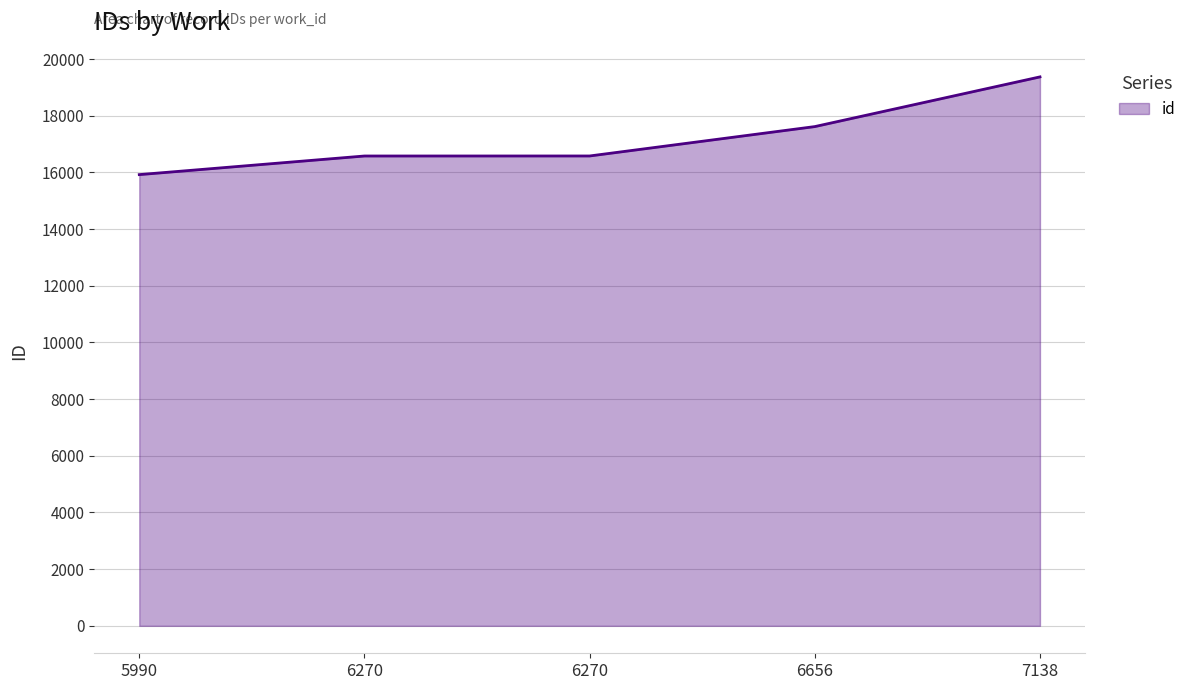

Rank the categories by value from lowest to highest.

5990, 6270, 6270, 6656, 7138